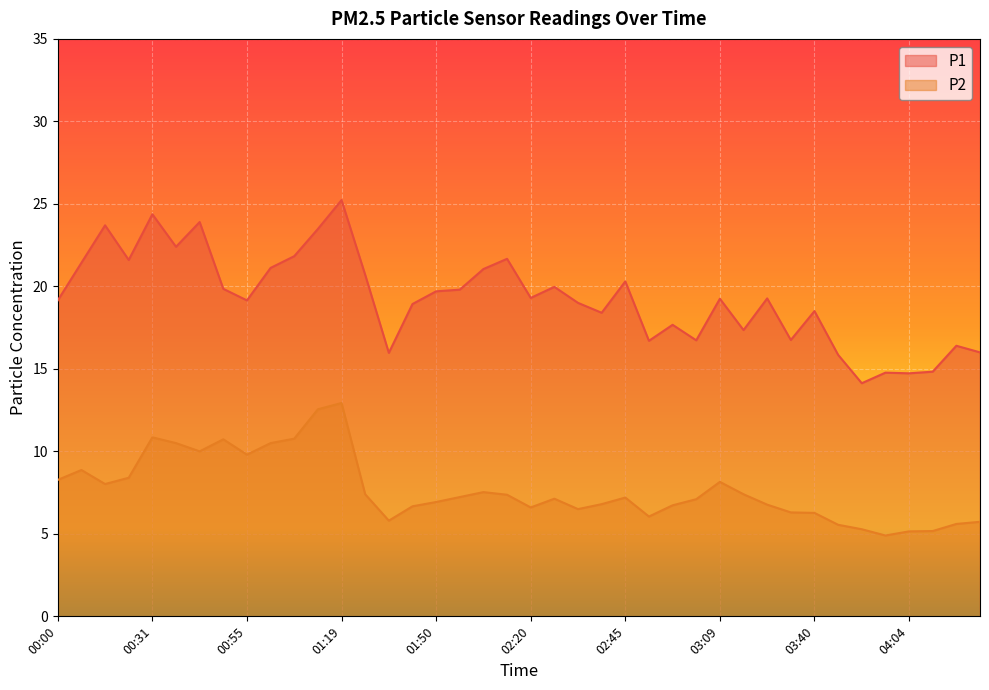

Rank the series at 01:19 from highest to lowest value.

P1, P2